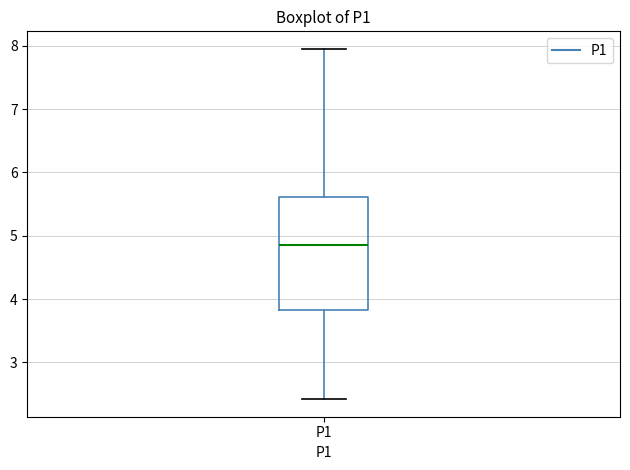

Read this box plot against the y-axis: the position of the median line, the range covered by the box, and the ends of both whiskers. The values are not printed on the chart, so give them approximately, as read against the axis.

median 4.9, box 3.8 to 5.6, whiskers 2.4 to 8.0